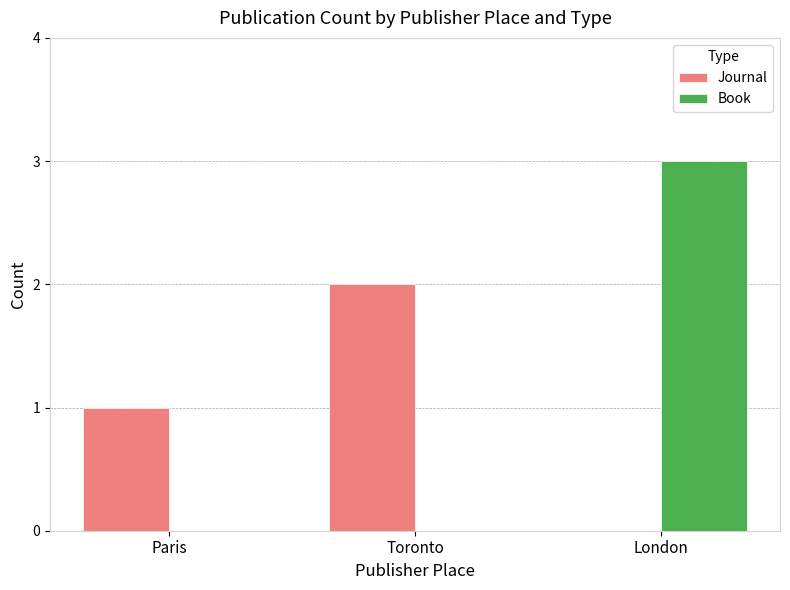

Reading right to left, what are all the values shown in this chart?

Journal: 0	2	1
Book: 3	0	0